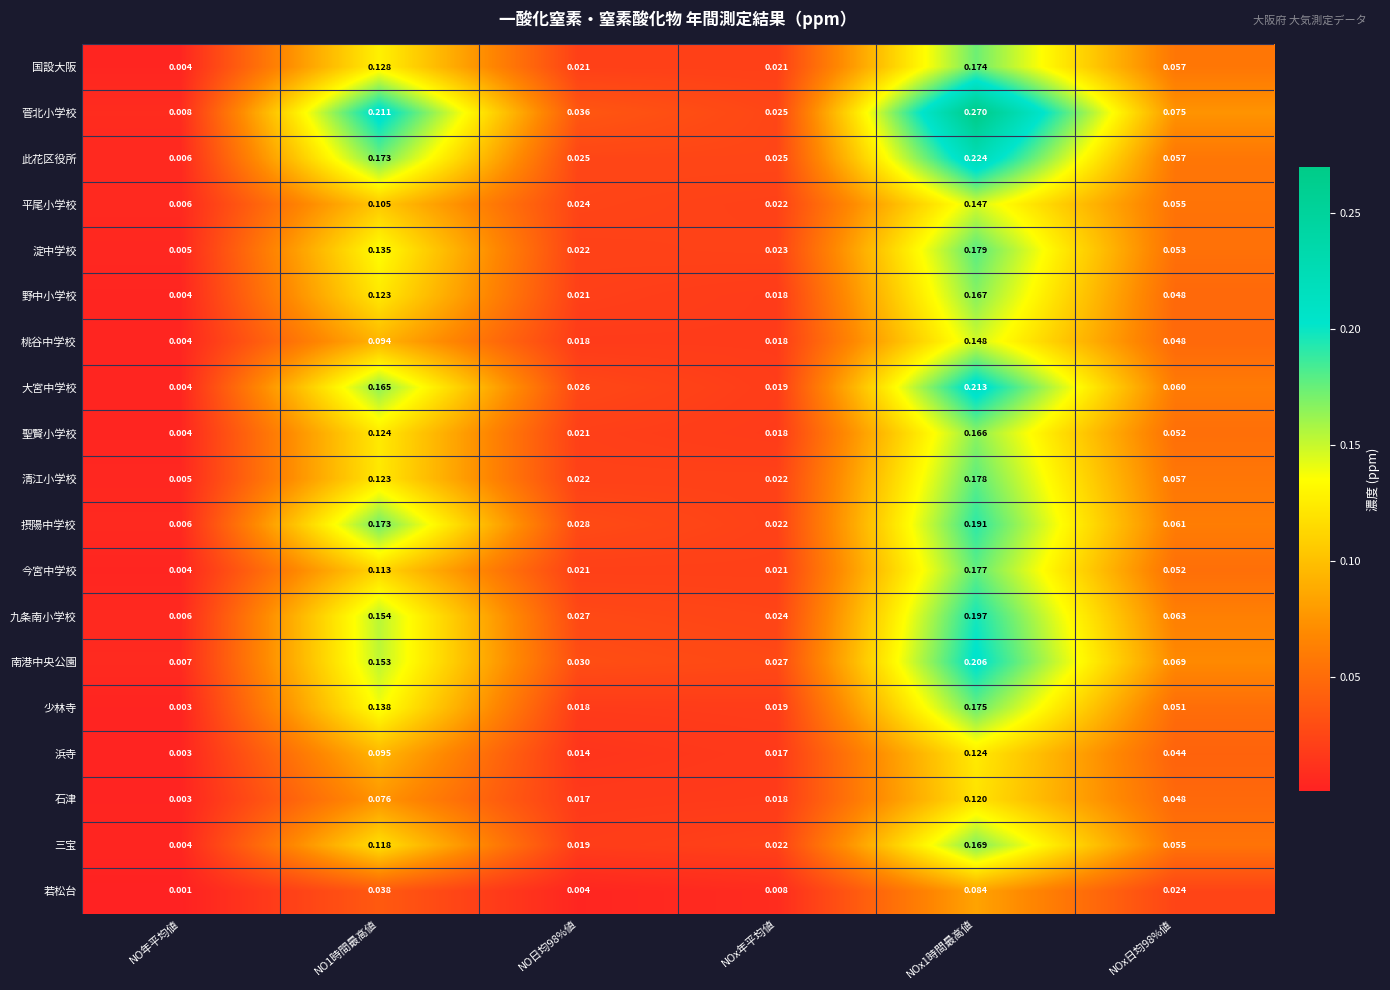

Which label corresponds to the smallest value in the chart?

NO年平均値